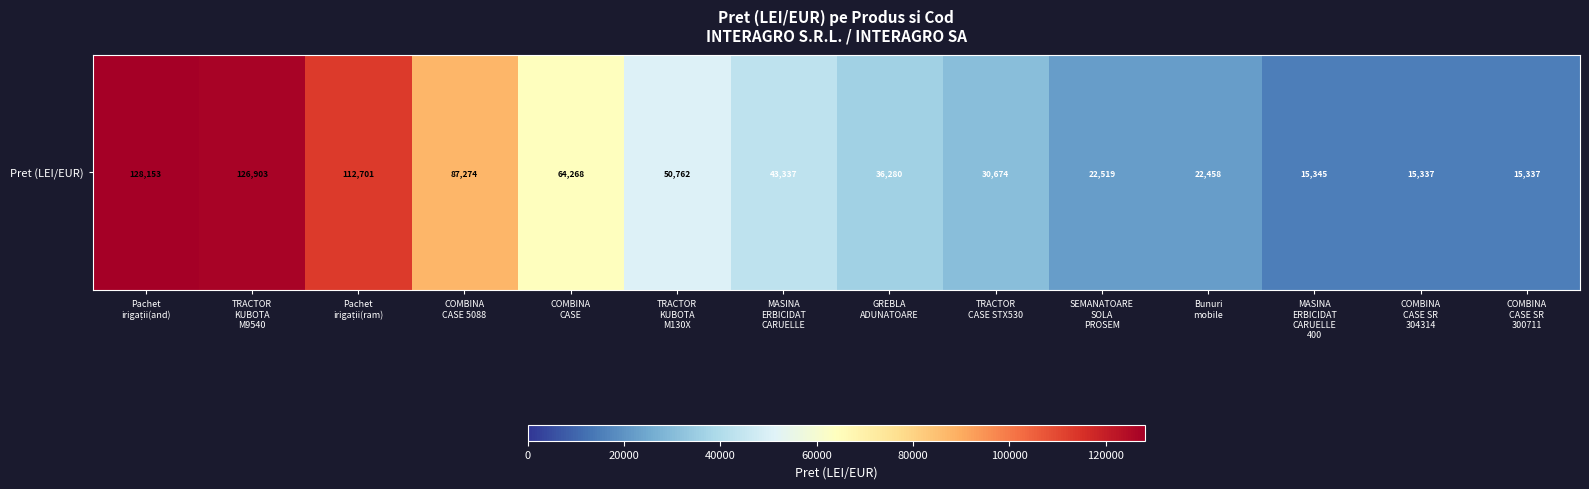

Which category has the lowest value across all series?

COMBINA
CASE SR
304314